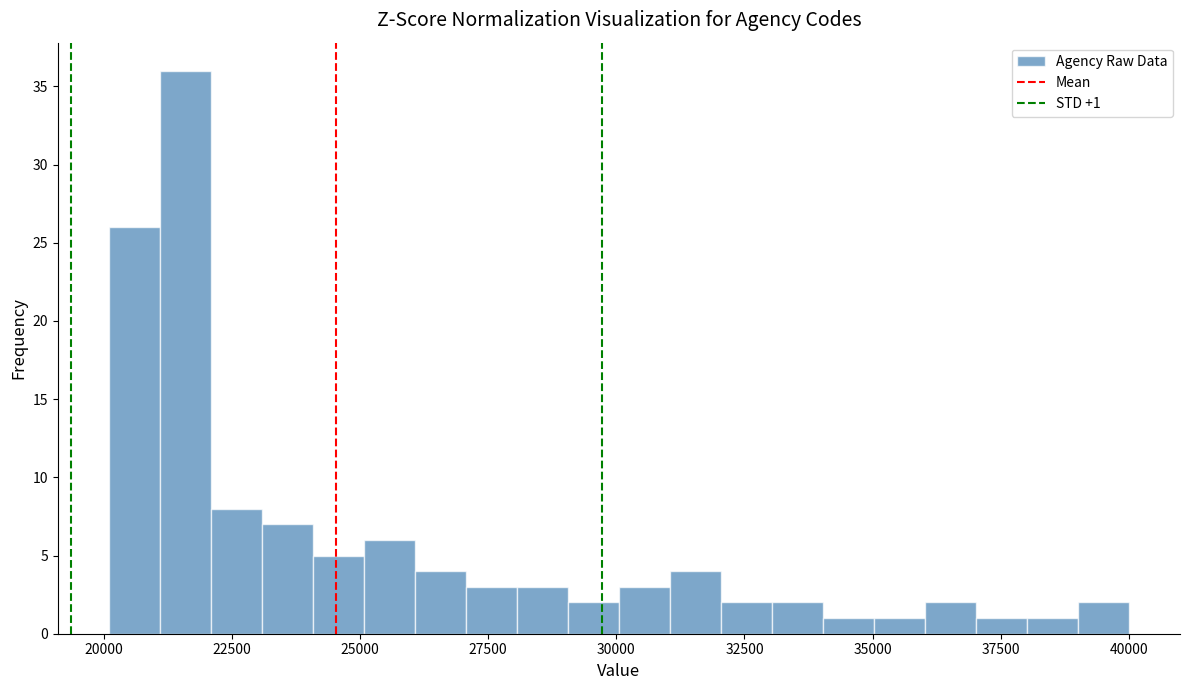

Around what value on the x-axis is the tallest bar? Give the approximate position of its centre, as read against the axis.

21500